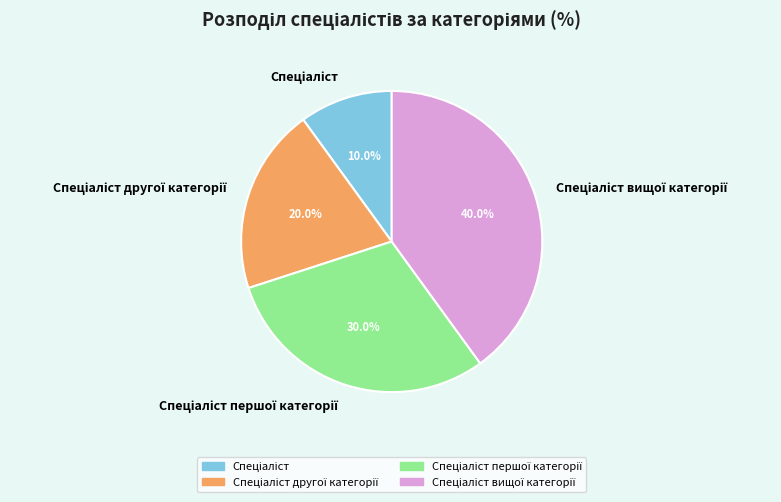

Is there a majority slice in this chart?

No